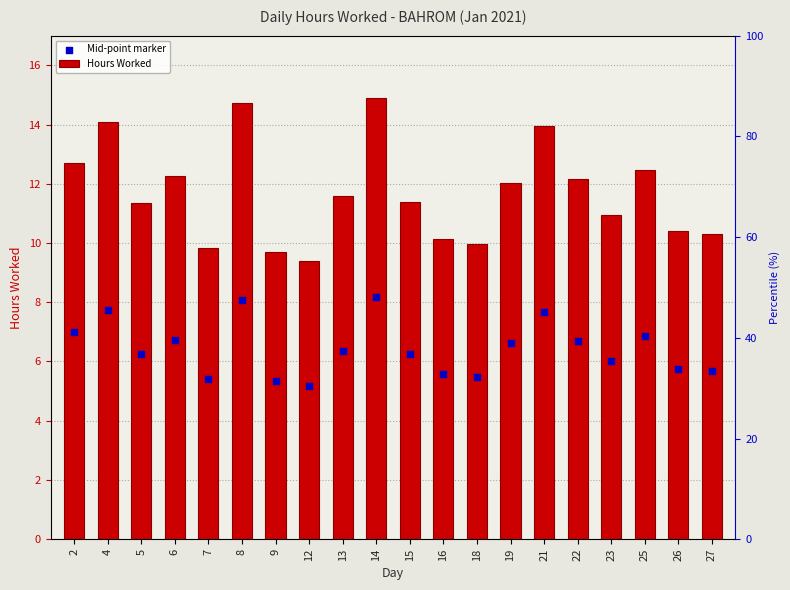

Which series contains the lowest Y value?

Mid-point marker